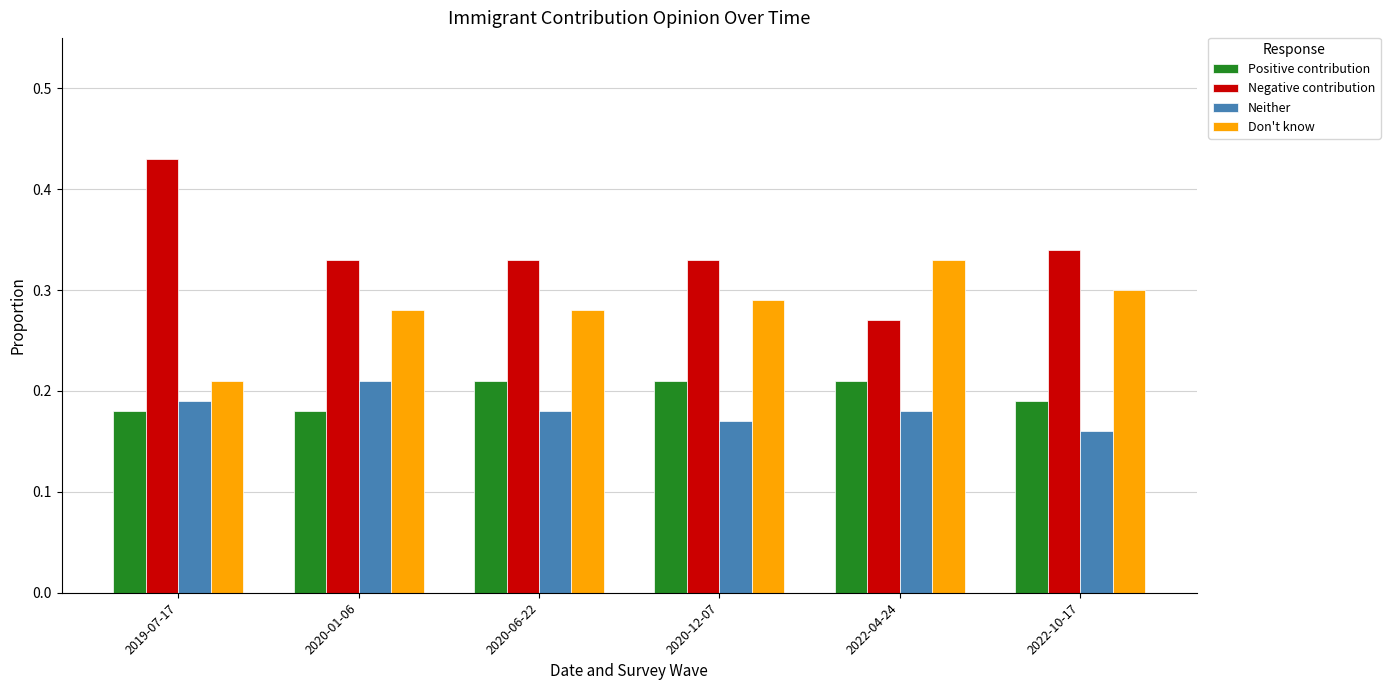

Which category has the lowest value in the Negative contribution series?

2022-04-24